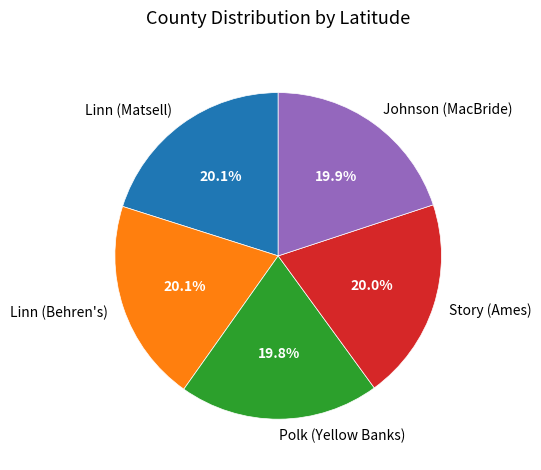

The Johnson (MacBride) slice represents 20% of the pie. True or false?

True